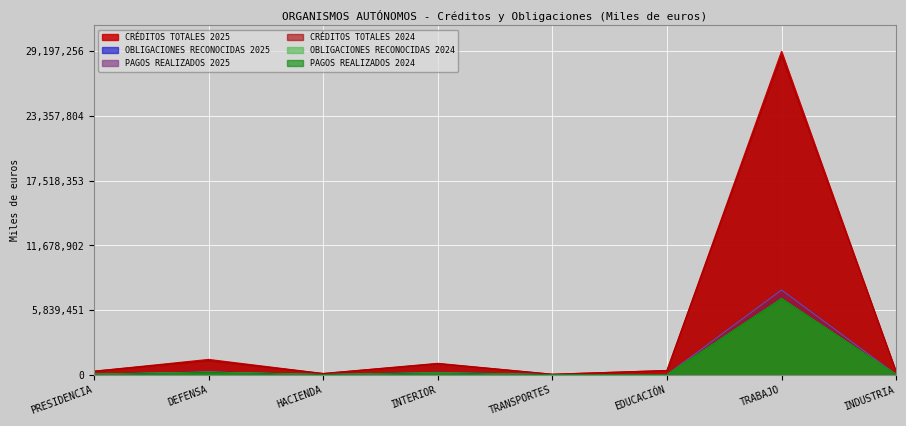

Which category has the highest value in the PAGOS REALIZADOS 2024 series?

TRABAJO